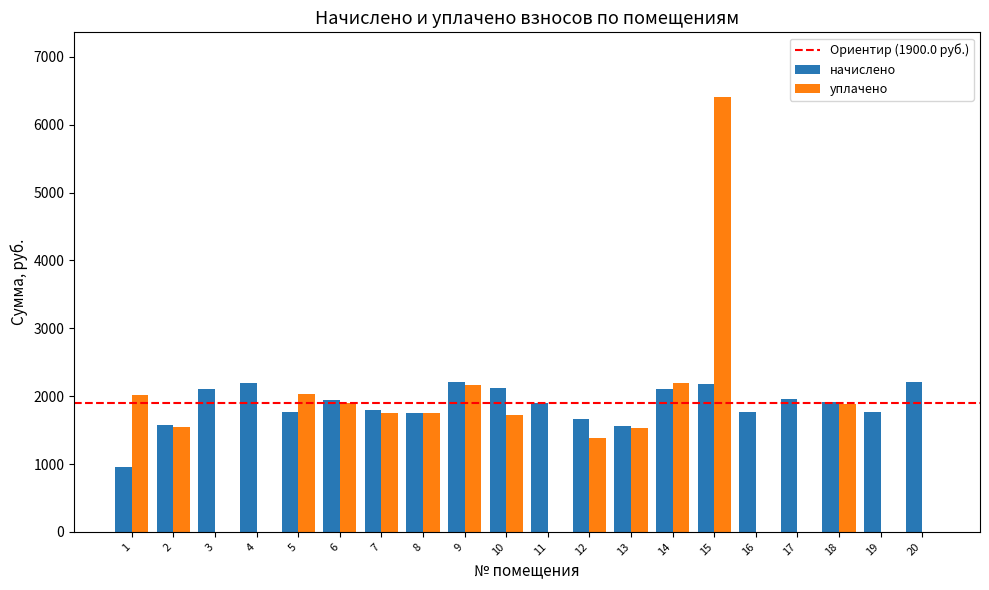

What is the sum of the уплачено values at 6 and 2?

3447.5